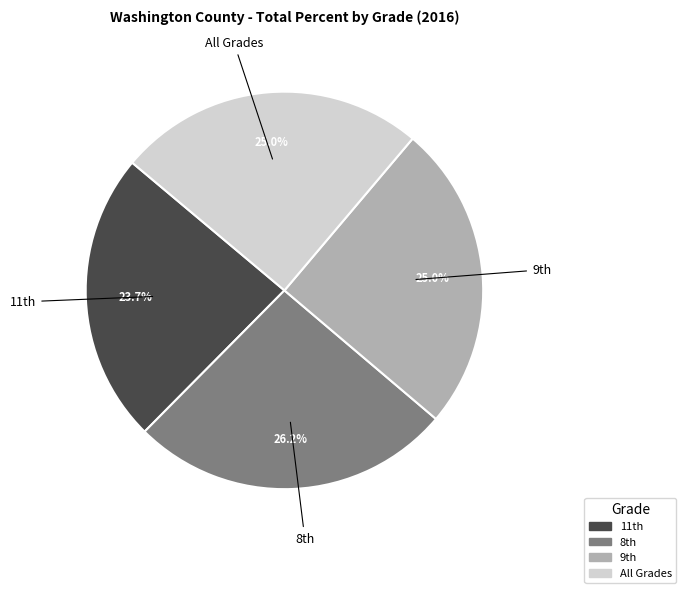

Which slice is the largest?

8th